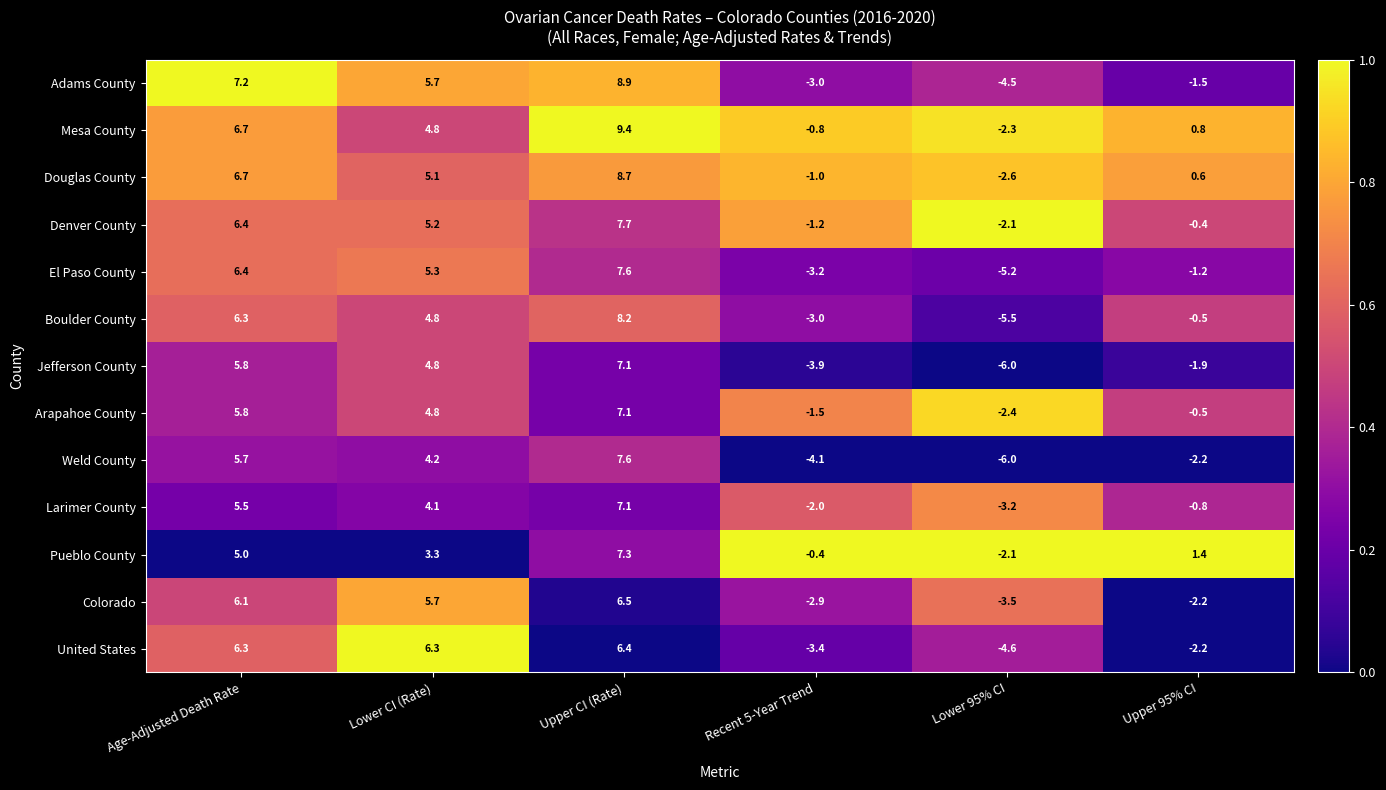

Which category has the highest value across all series?

Upper CI (Rate)